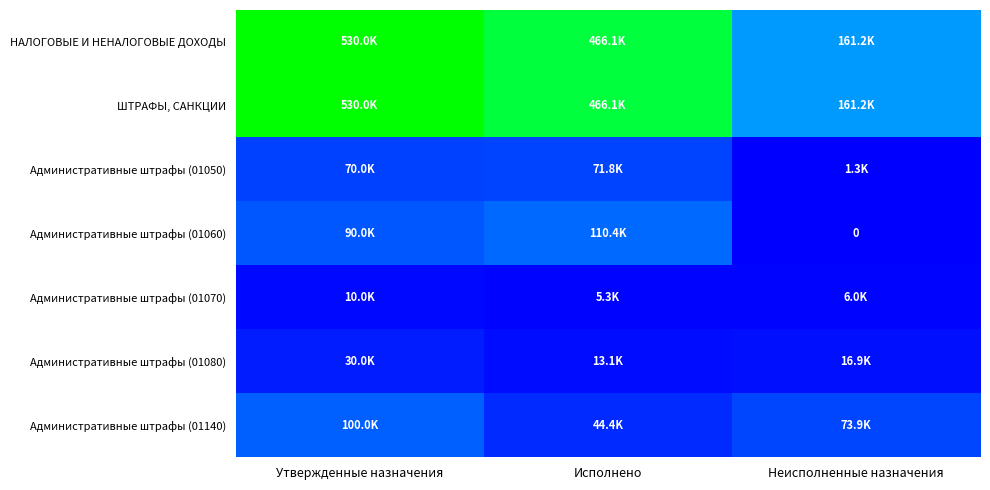

Which series has the largest total across all categories?

НАЛОГОВЫЕ И НЕНАЛОГОВЫЕ ДОХОДЫ